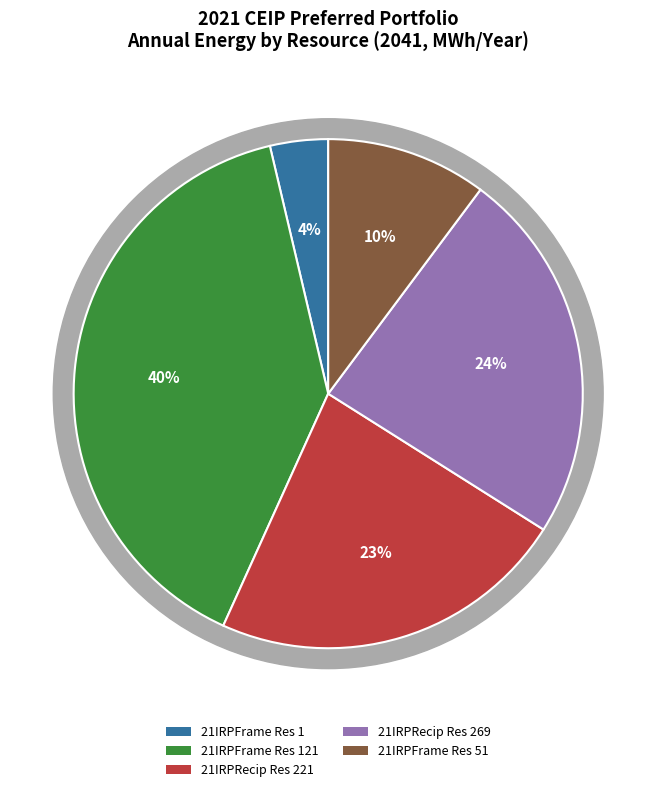

What percentage is NOT represented by New Resource 221 from 21IRPRecip?

77.2%